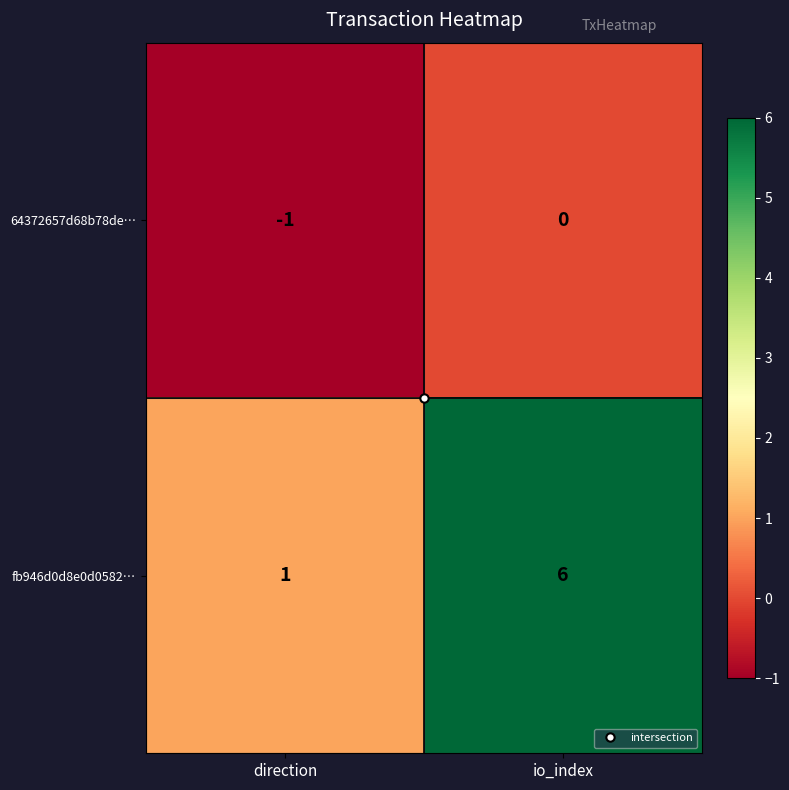

What is the spread (max minus min) of values at direction?

2